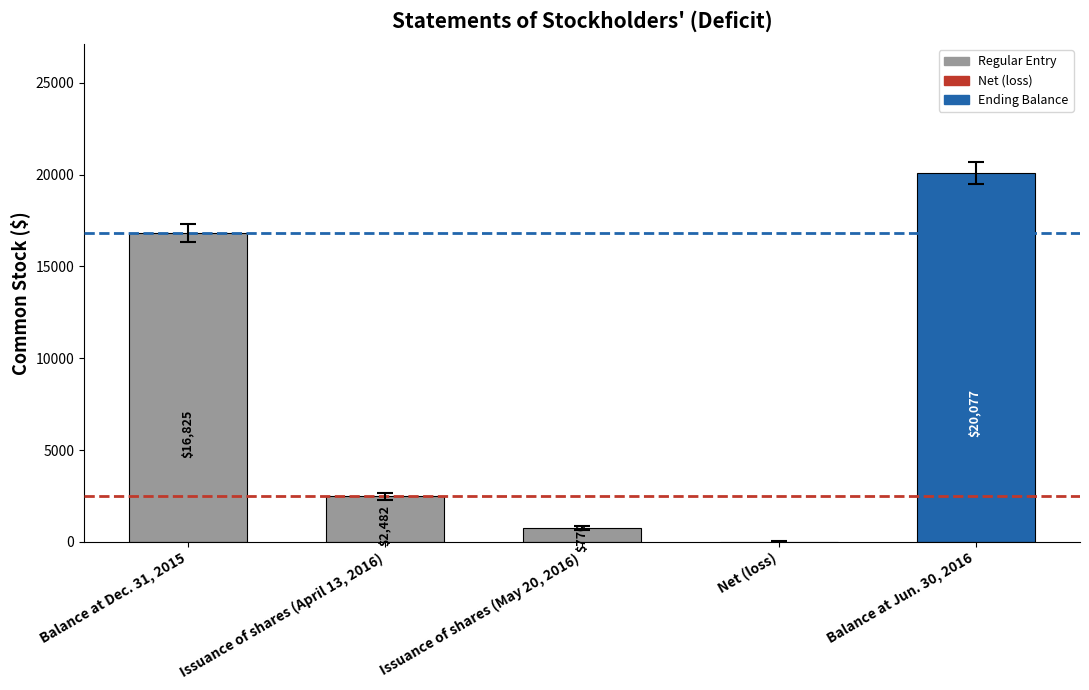

Count the number of data series in this chart.

1